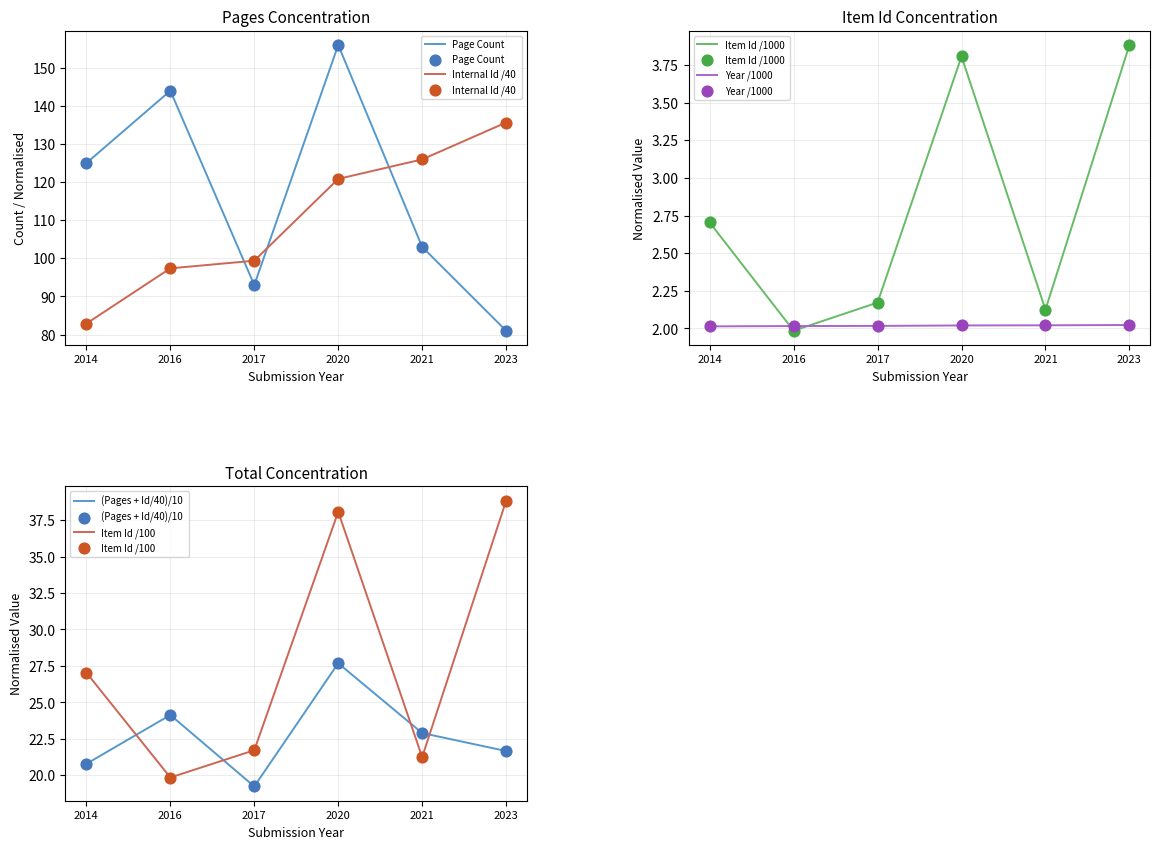

Which series has the largest total across all categories?

Item Id